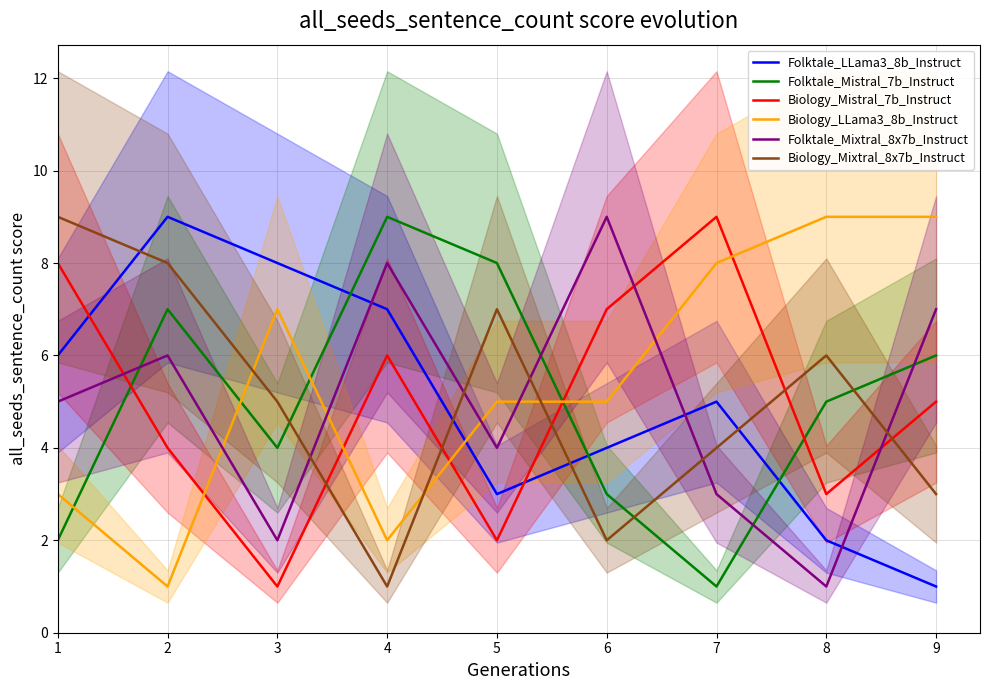

What is the value of the Biology_Mixtral_8x7b_Instruct point at the 3rd from the left?

5